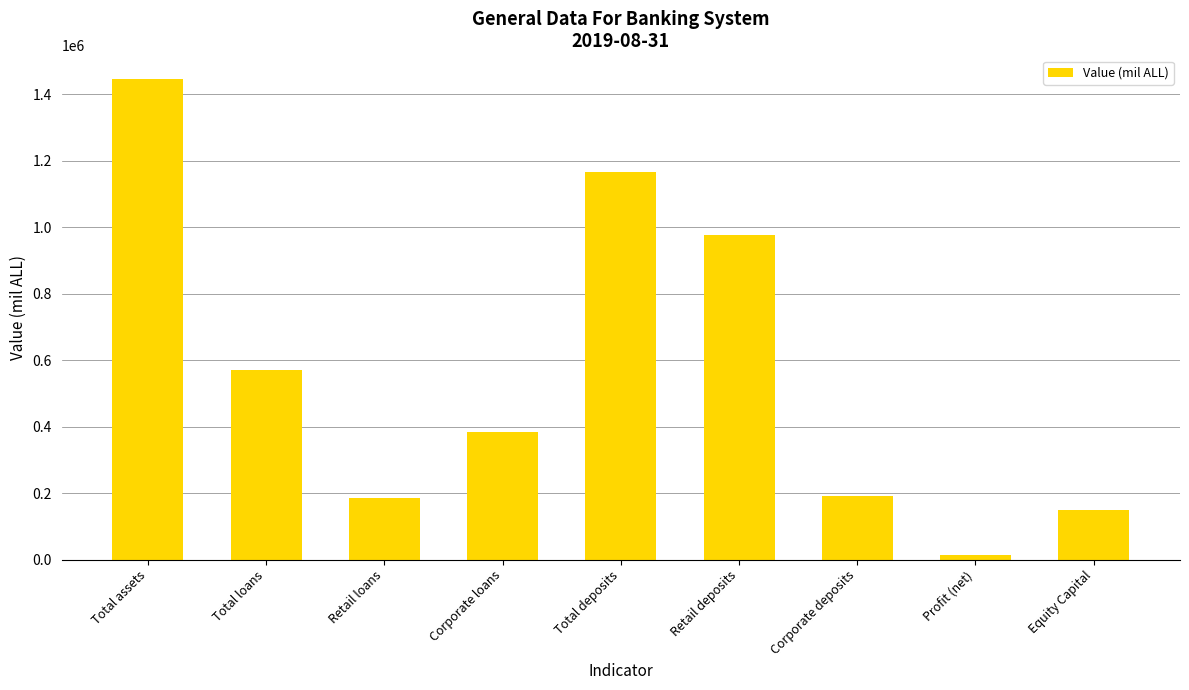

What value does the data have at Total loans?

568911.6